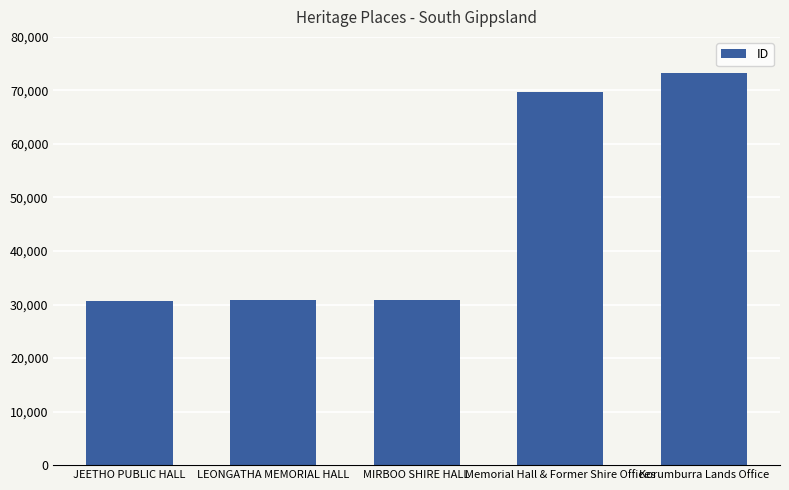

What is the minimum value shown in the chart?

30644